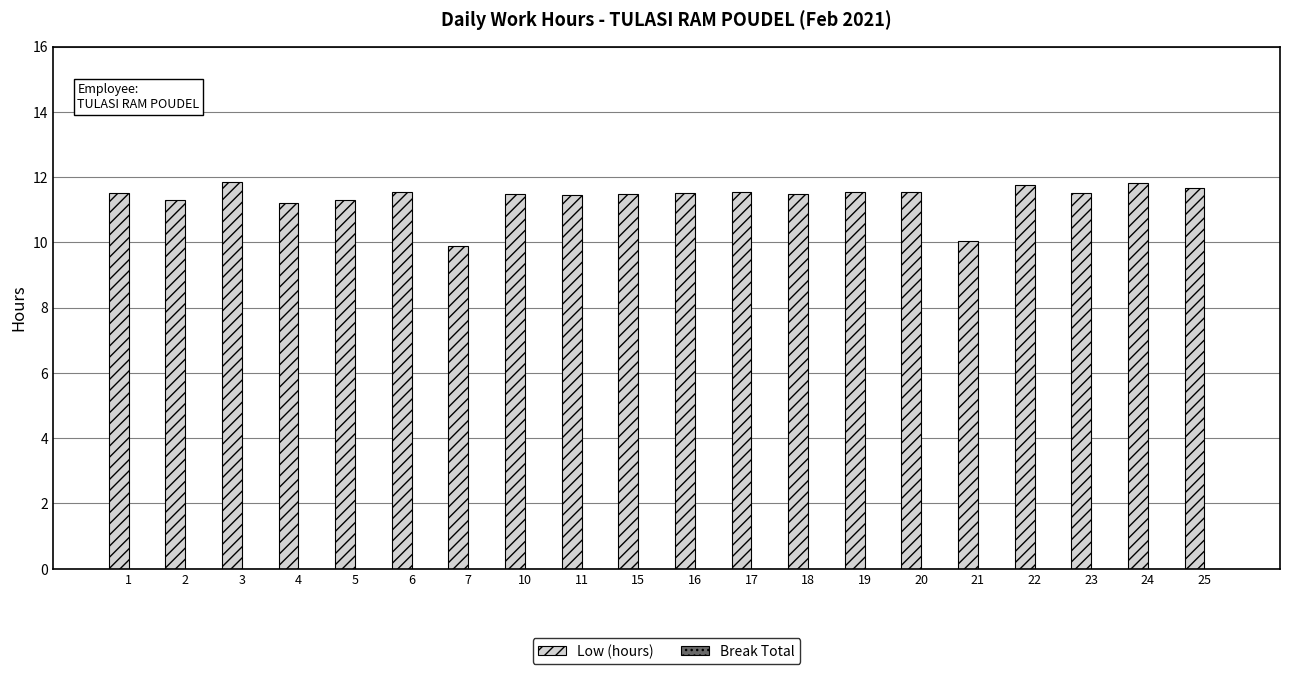

How many data points does each series have?

20